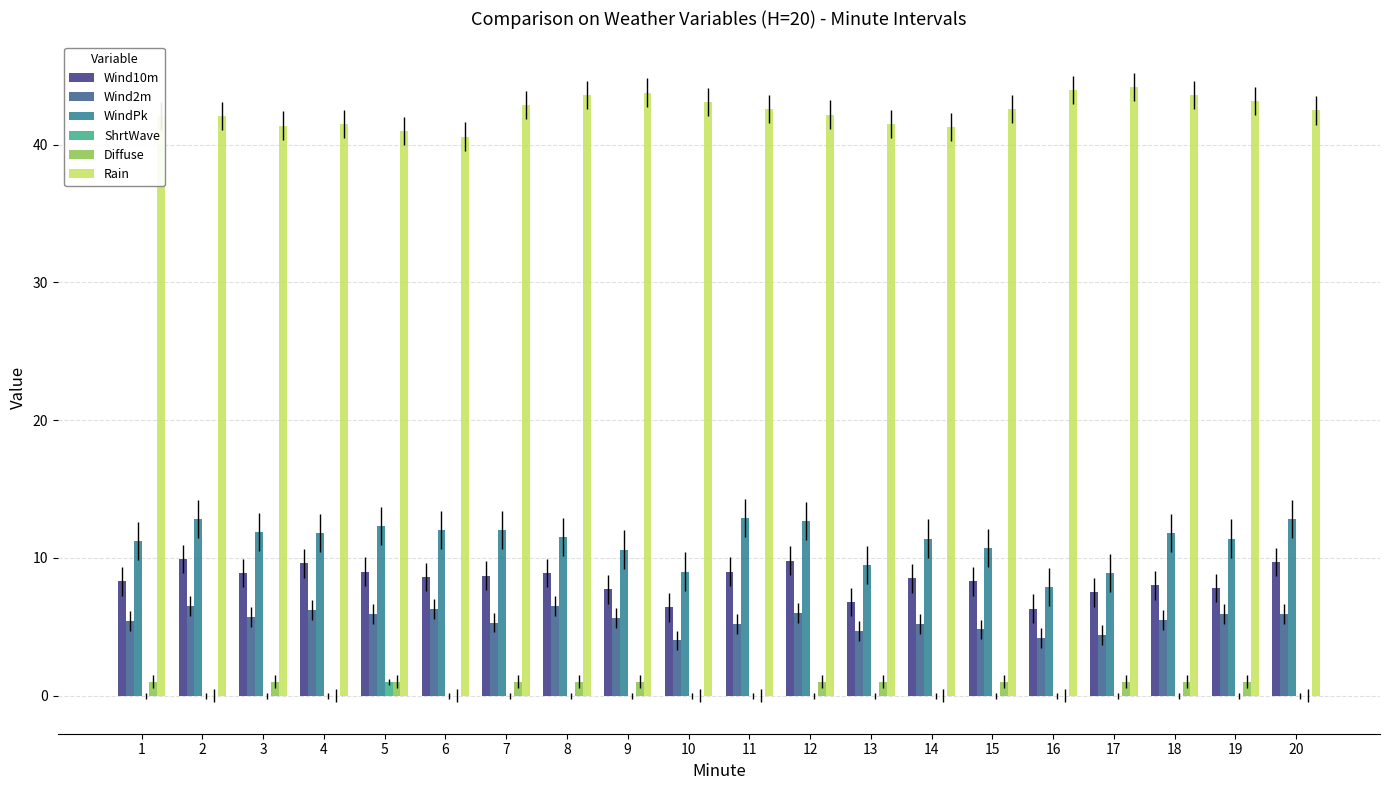

Are the bars horizontal?

No